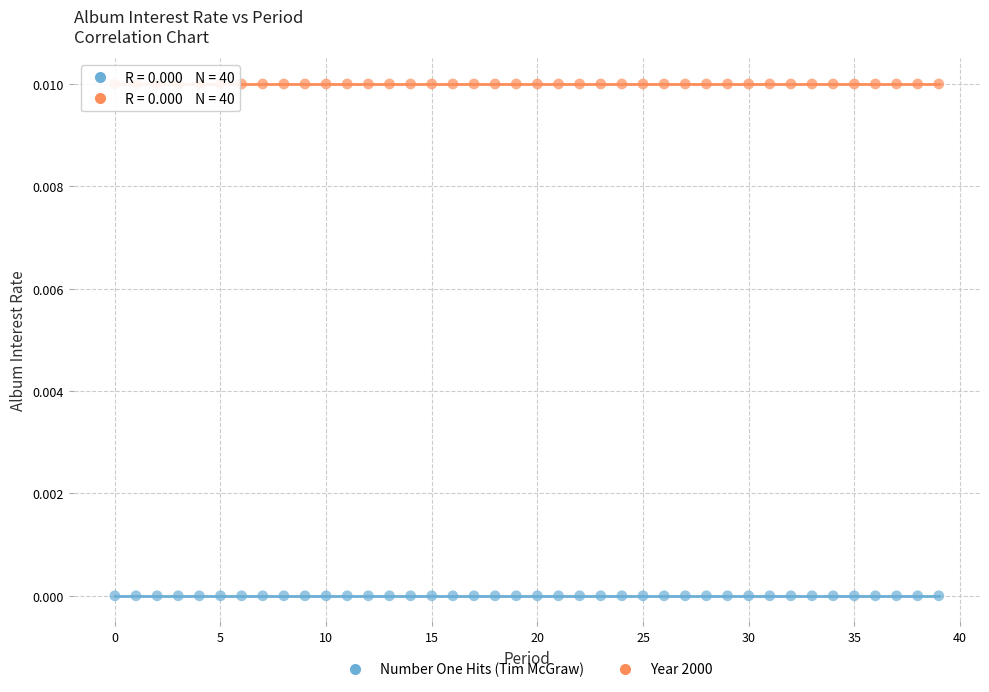

Which series contains the highest Y value?

Year 2000